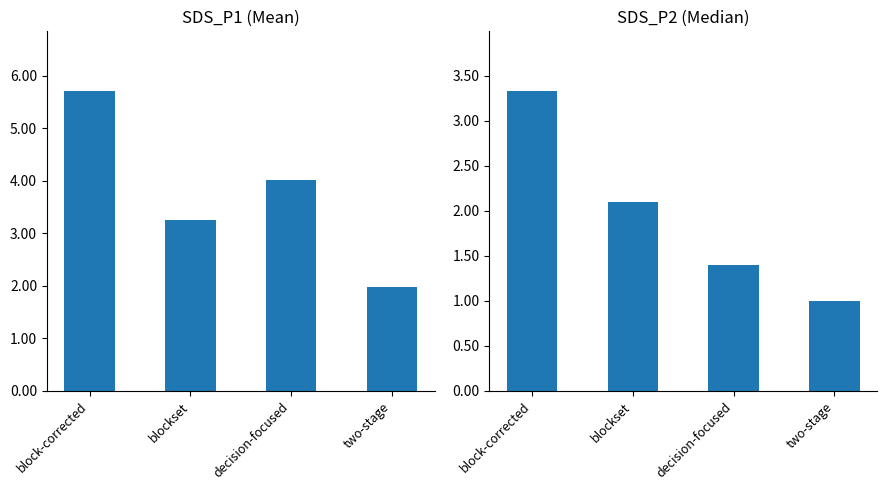

Reading right to left, transcribe all the data shown in this chart.

SDS_P1 mean: 2.0	4.0	3.3	5.7
SDS_P2 median: 1.0	1.4	2.1	3.3